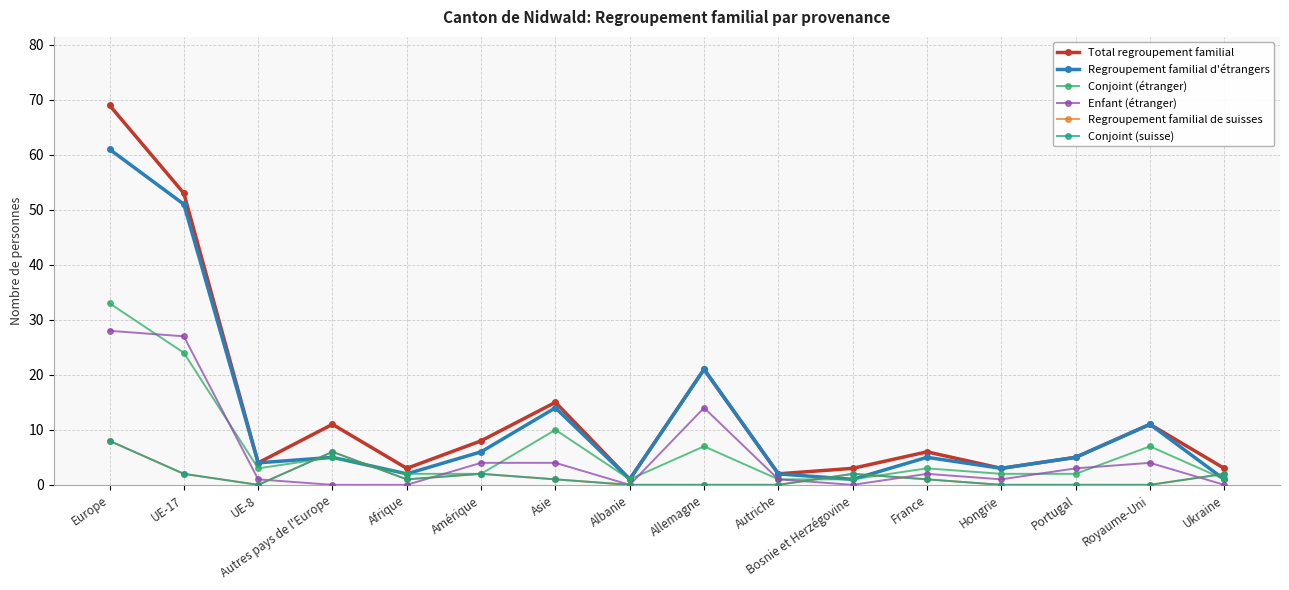

Is the value of Regroupement familial de suisses at Amérique greater than the value of Regroupement familial d'étrangers at Ukraine?

Yes